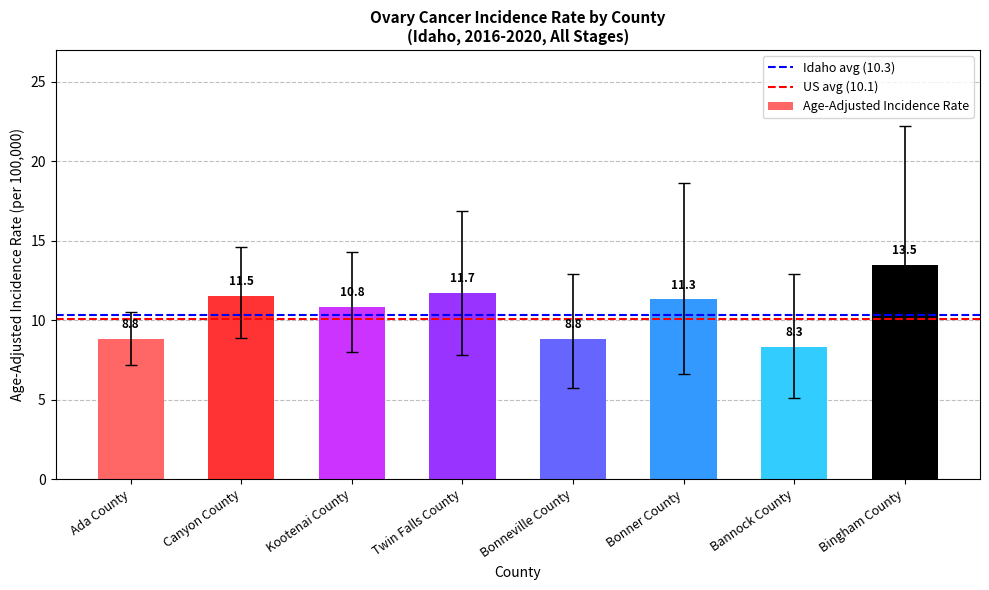

The value at Bingham County is 18.7. True or false?

False